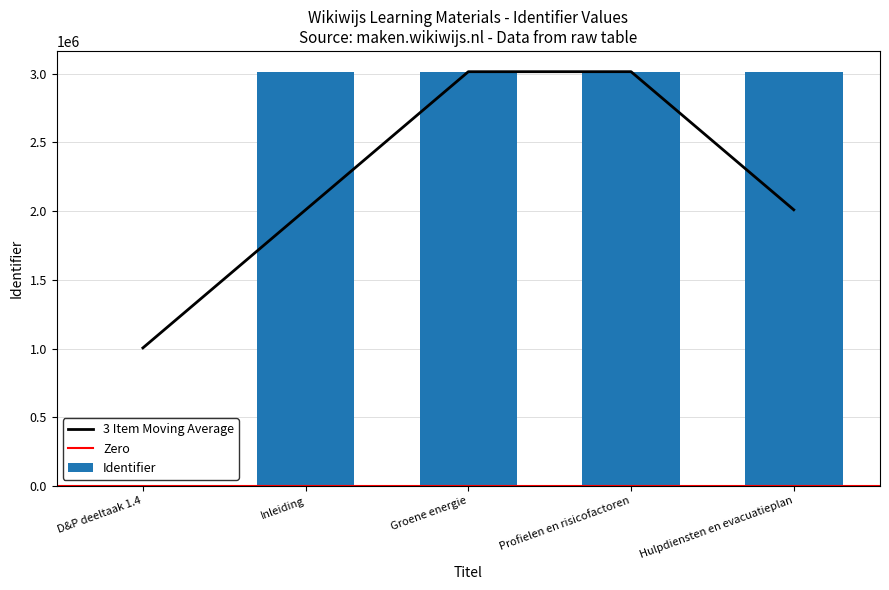

What is the change in value from D&P deeltaak 1.4 to Inleiding?

+3013119